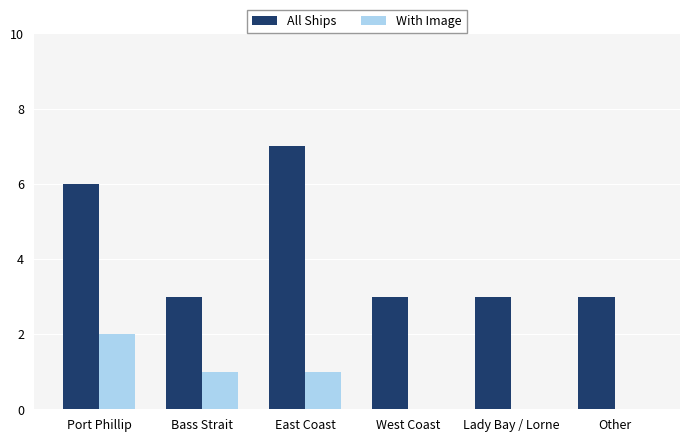

How many With Image values are between 0 and 1?

5